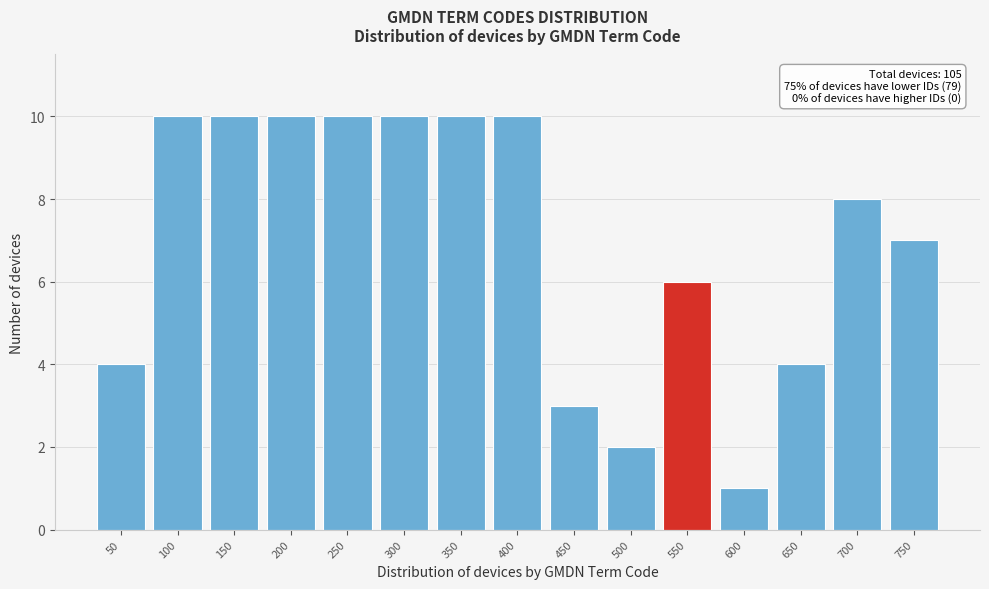

Reading left to right, transcribe all the data shown in this chart.

4	10	10	10	10	10	10	10	3	2	6	1	4	8	7